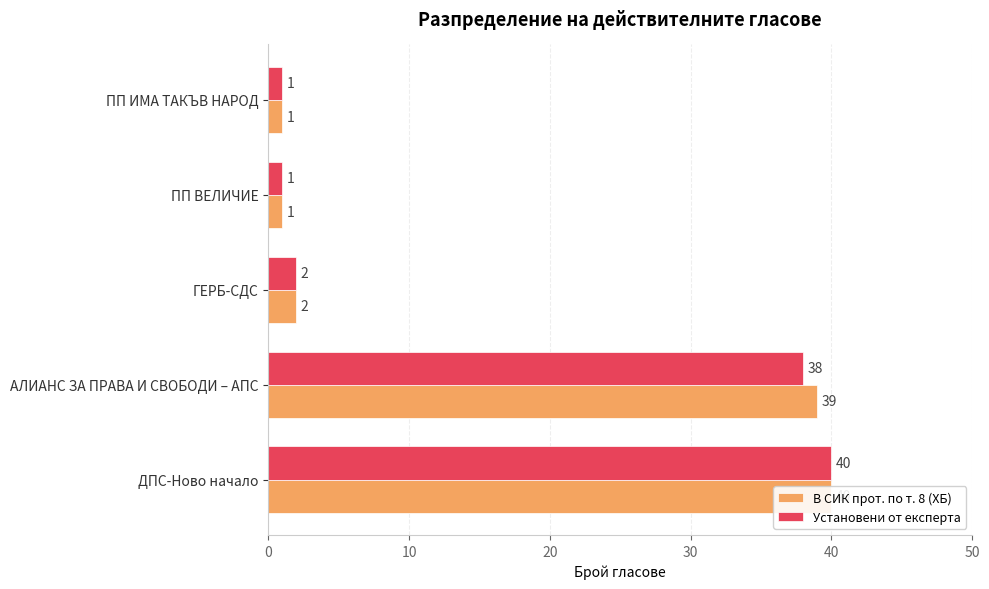

What is the average value of the В СИК прот. по т. 8 (ХБ) series?

17